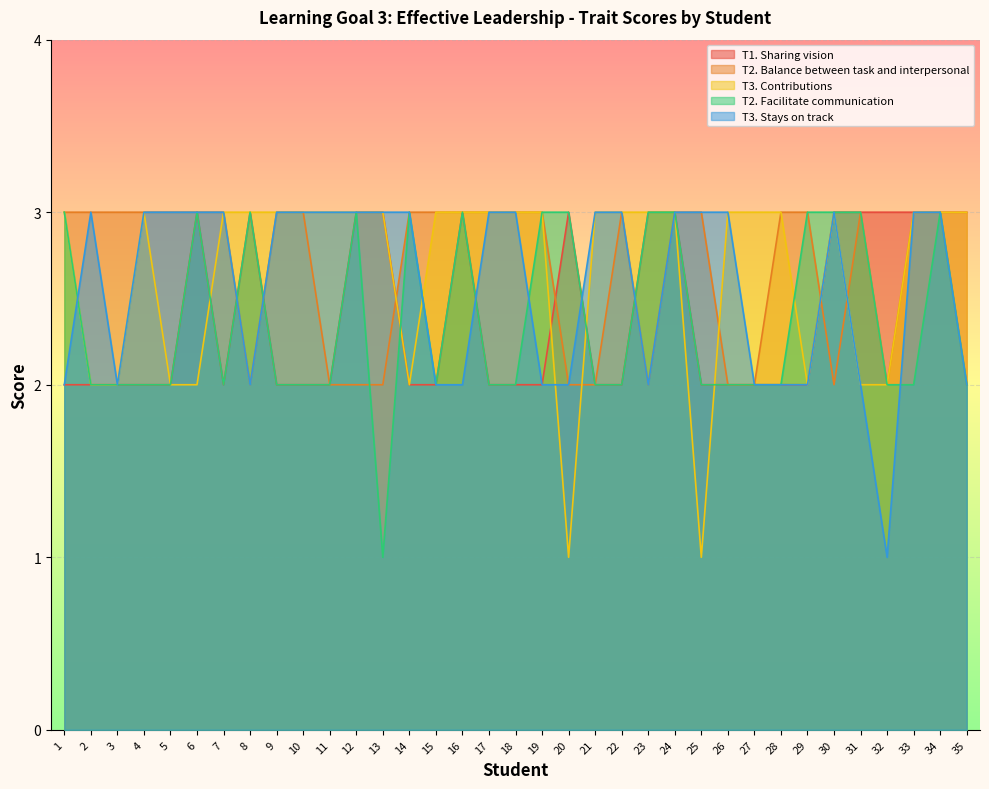

What is the sum of the T3. Contributions values at 28 and 8?

6